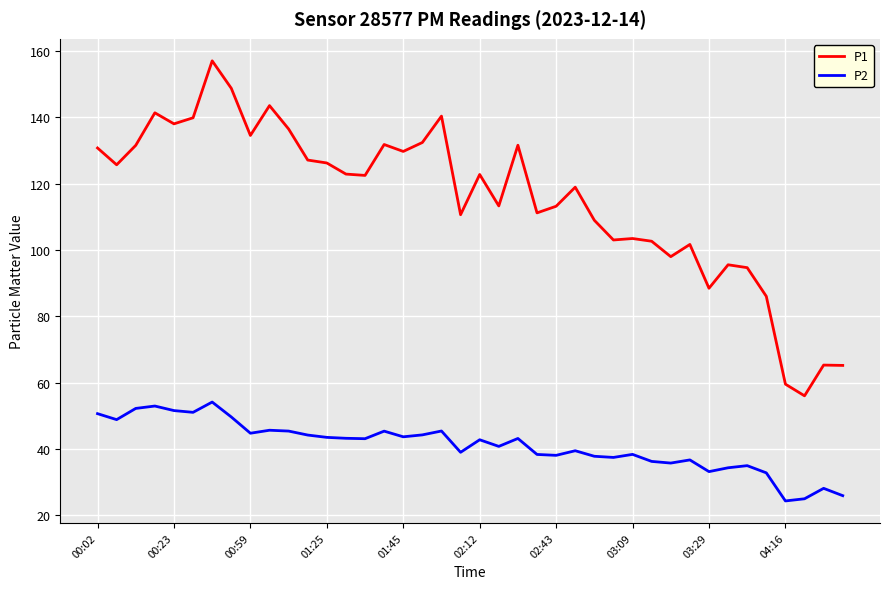

What is the difference between the maximum and minimum values in the P2 series?

29.8